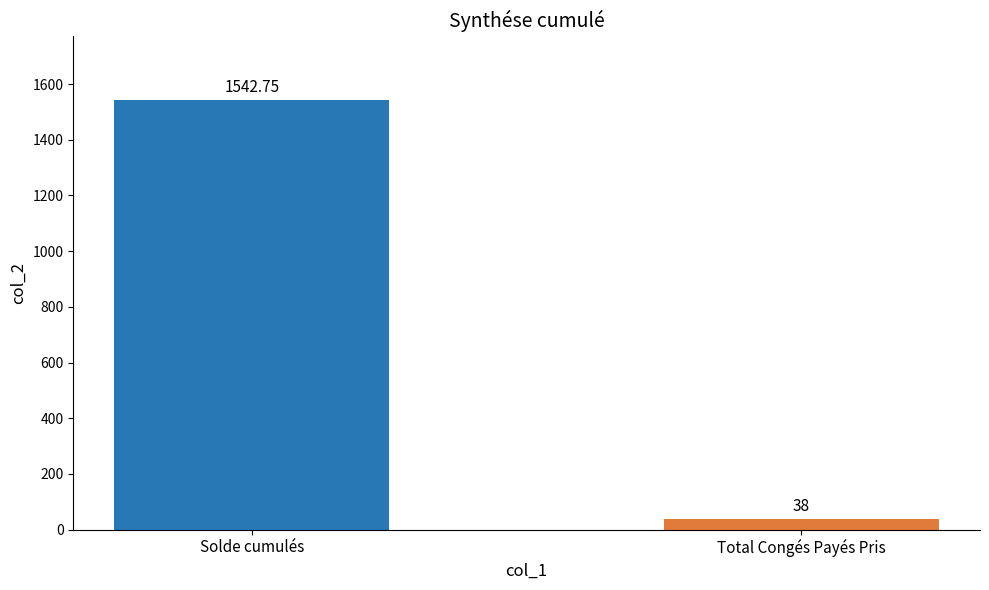

What is the value of the 2nd bar from the left?

38.0